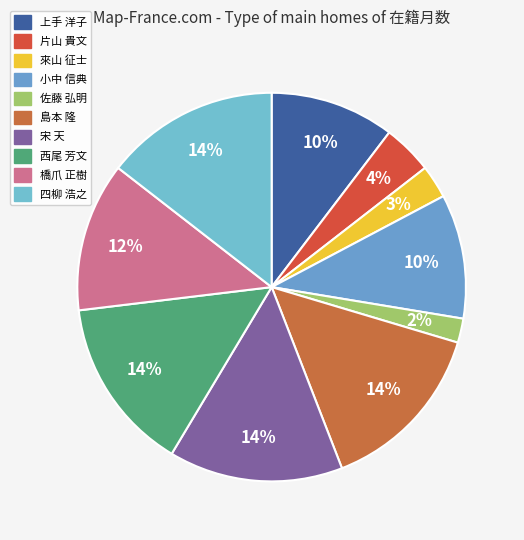

Count the number of slices in the pie.

10